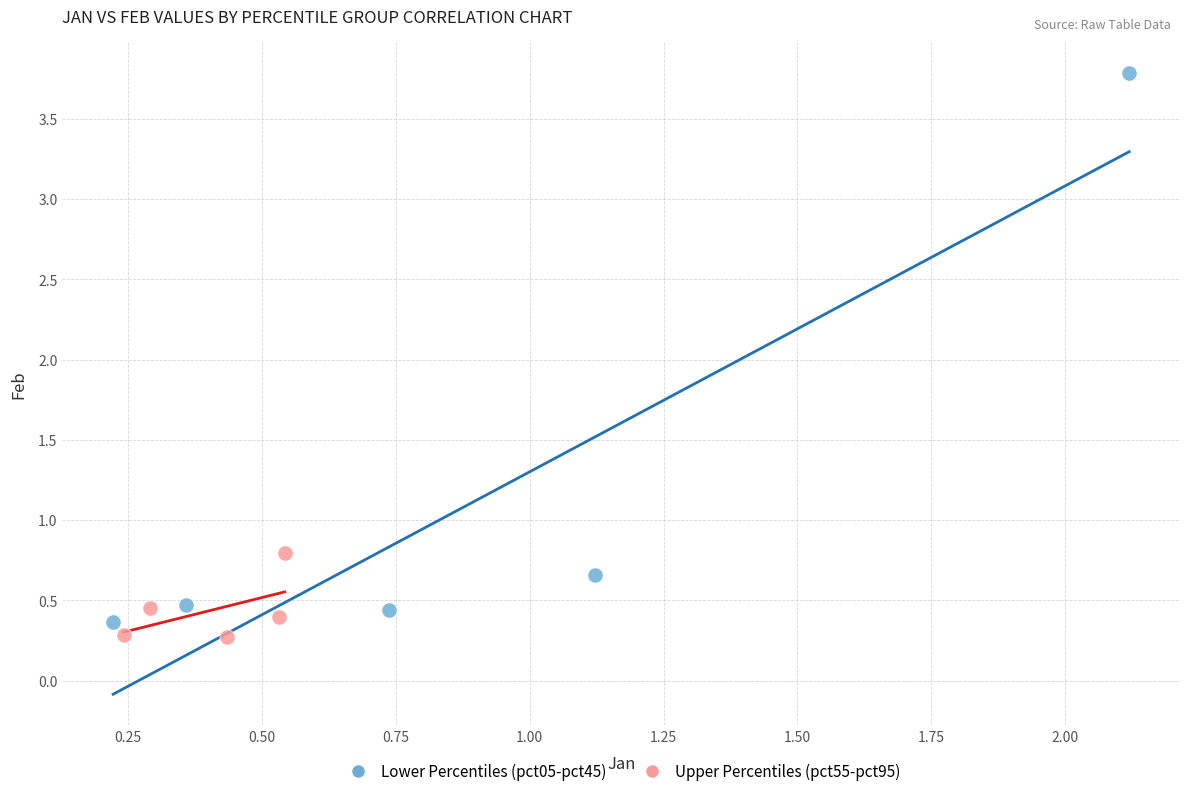

Which series contains the lowest Y value?

Upper Percentiles (pct55-pct95)